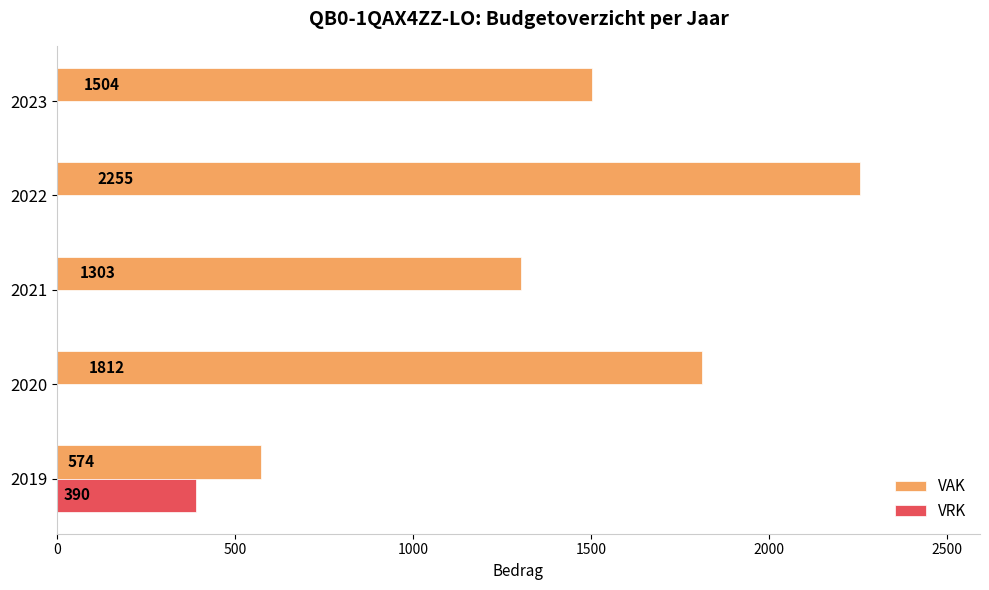

The value of VRK at 2022 is 271. True or false?

False